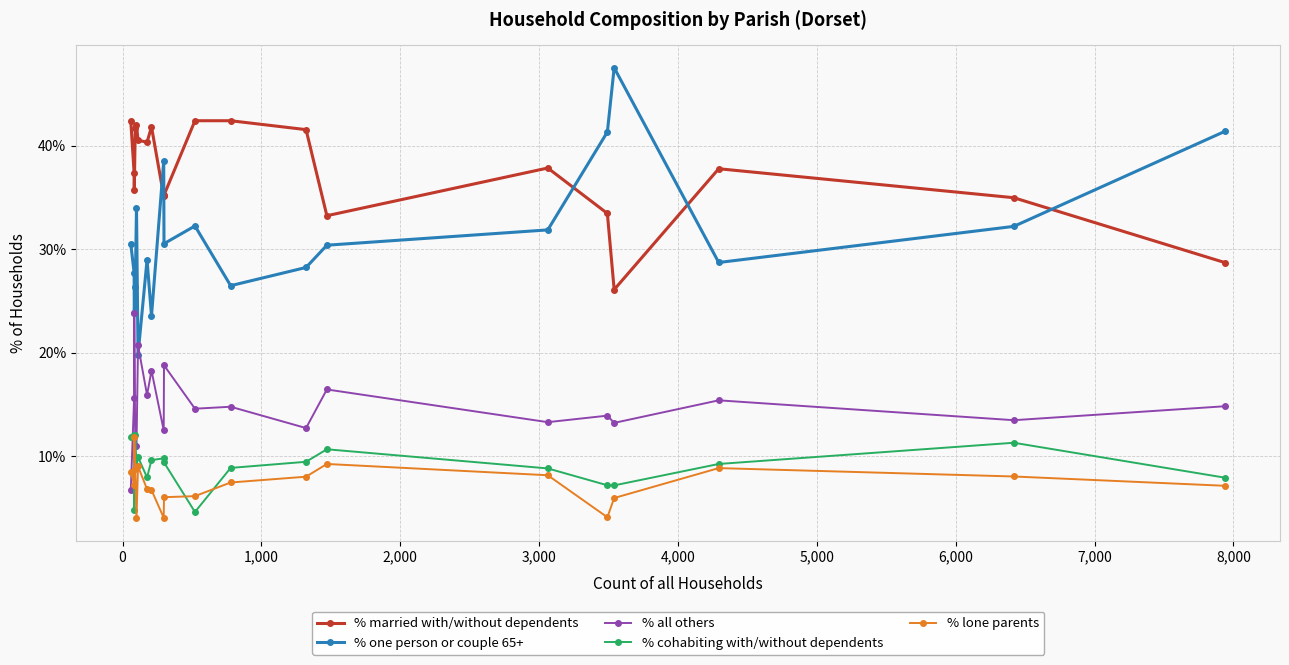

How many lines are shown in the chart?

5